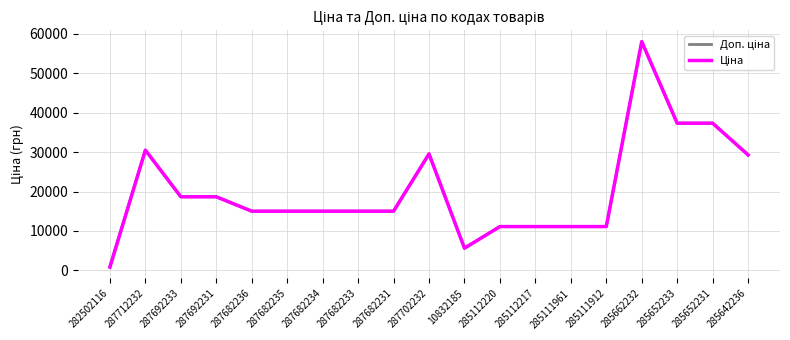

At which category is the sum across all series the highest?

285662232